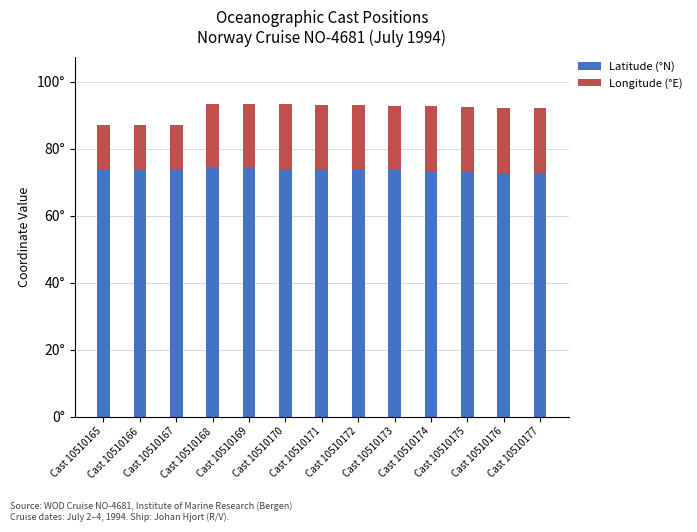

What is the highest value of the Latitude (°N) series?

74.2